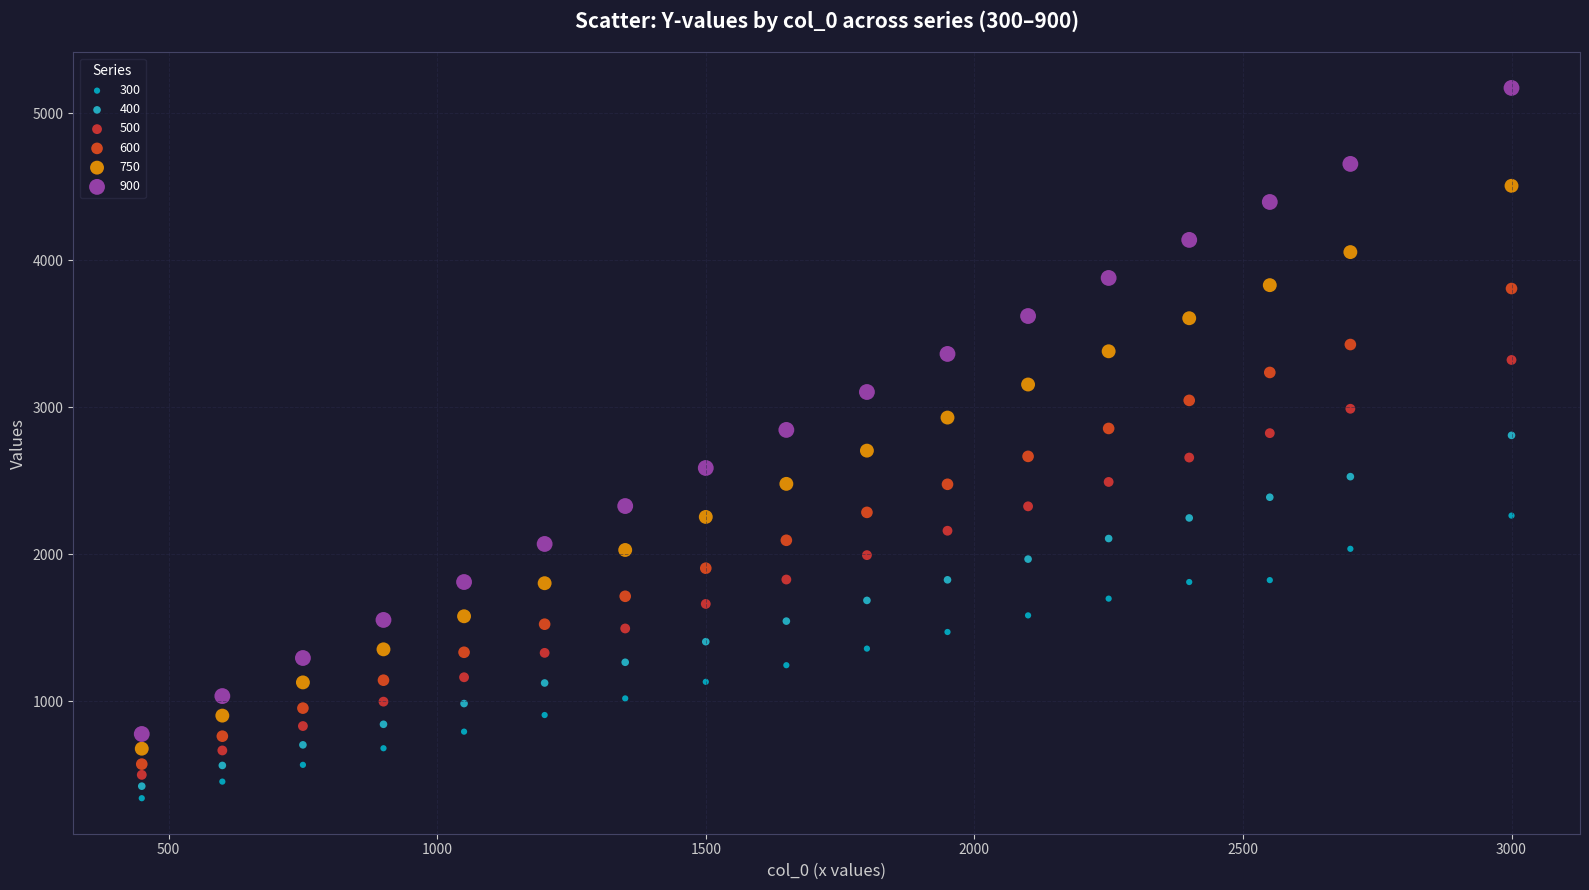

Which series has the widest spread of Y values?

900